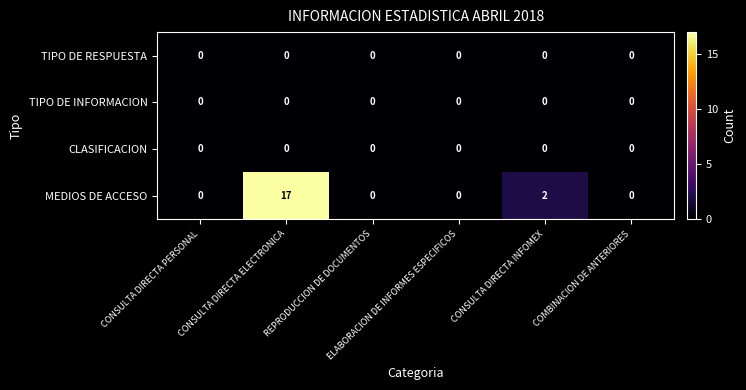

Count the number of categories in the chart.

6